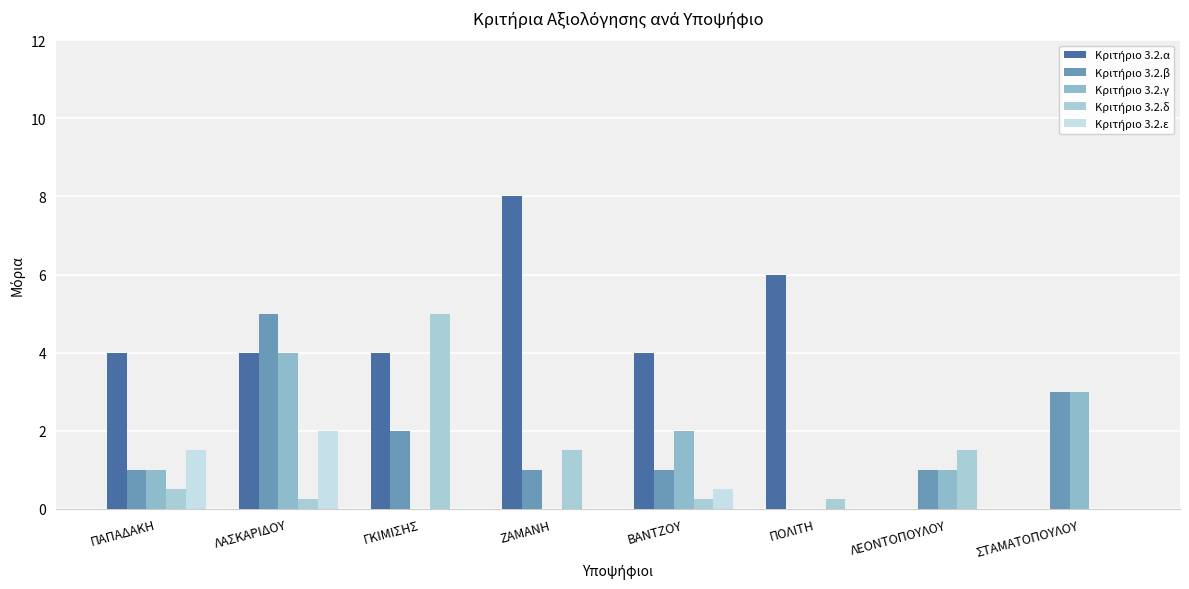

Reading left to right, transcribe all the data shown in this chart.

Κριτήριο 3.2.α: ΠΑΠΑΔΑΚΗ=4.0	ΛΑΣΚΑΡΙΔΟΥ=4.0	ΓΚΙΜΙΣΗΣ=4.0	ΖΑΜΑΝΗ=8.0	ΒΑΝΤΖΟΥ=4.0	ΠΟΛΙΤΗ=6.0	ΛΕΟΝΤΟΠΟΥΛΟΥ=0.0	ΣΤΑΜΑΤΟΠΟΥΛΟΥ=0.0
Κριτήριο 3.2.β: ΠΑΠΑΔΑΚΗ=1.0	ΛΑΣΚΑΡΙΔΟΥ=5.0	ΓΚΙΜΙΣΗΣ=2.0	ΖΑΜΑΝΗ=1.0	ΒΑΝΤΖΟΥ=1.0	ΠΟΛΙΤΗ=0.0	ΛΕΟΝΤΟΠΟΥΛΟΥ=1.0	ΣΤΑΜΑΤΟΠΟΥΛΟΥ=3.0
Κριτήριο 3.2.γ: ΠΑΠΑΔΑΚΗ=1.0	ΛΑΣΚΑΡΙΔΟΥ=4.0	ΓΚΙΜΙΣΗΣ=0.0	ΖΑΜΑΝΗ=0.0	ΒΑΝΤΖΟΥ=2.0	ΠΟΛΙΤΗ=0.0	ΛΕΟΝΤΟΠΟΥΛΟΥ=1.0	ΣΤΑΜΑΤΟΠΟΥΛΟΥ=3.0
Κριτήριο 3.2.δ: ΠΑΠΑΔΑΚΗ=0.5	ΛΑΣΚΑΡΙΔΟΥ=0.2	ΓΚΙΜΙΣΗΣ=5.0	ΖΑΜΑΝΗ=1.5	ΒΑΝΤΖΟΥ=0.2	ΠΟΛΙΤΗ=0.2	ΛΕΟΝΤΟΠΟΥΛΟΥ=1.5	ΣΤΑΜΑΤΟΠΟΥΛΟΥ=0.0
Κριτήριο 3.2.ε: ΠΑΠΑΔΑΚΗ=1.5	ΛΑΣΚΑΡΙΔΟΥ=2.0	ΓΚΙΜΙΣΗΣ=0.0	ΖΑΜΑΝΗ=0.0	ΒΑΝΤΖΟΥ=0.5	ΠΟΛΙΤΗ=0.0	ΛΕΟΝΤΟΠΟΥΛΟΥ=0.0	ΣΤΑΜΑΤΟΠΟΥΛΟΥ=0.0